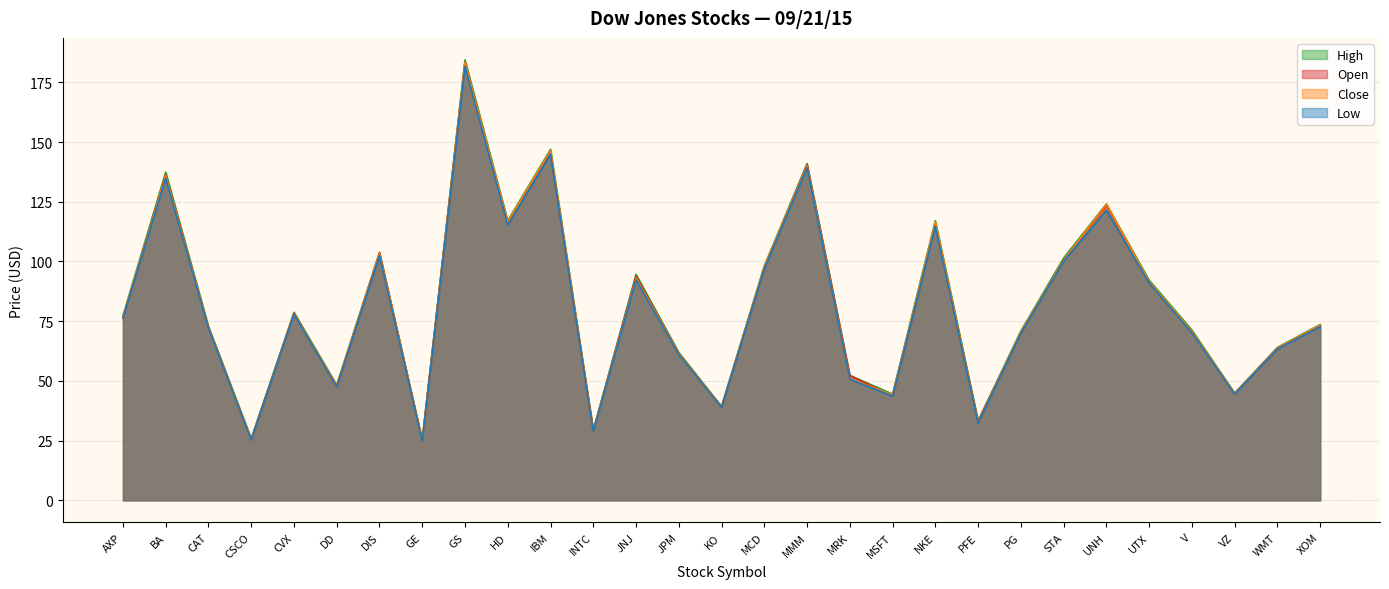

At which category is the sum across all series the highest?

GS